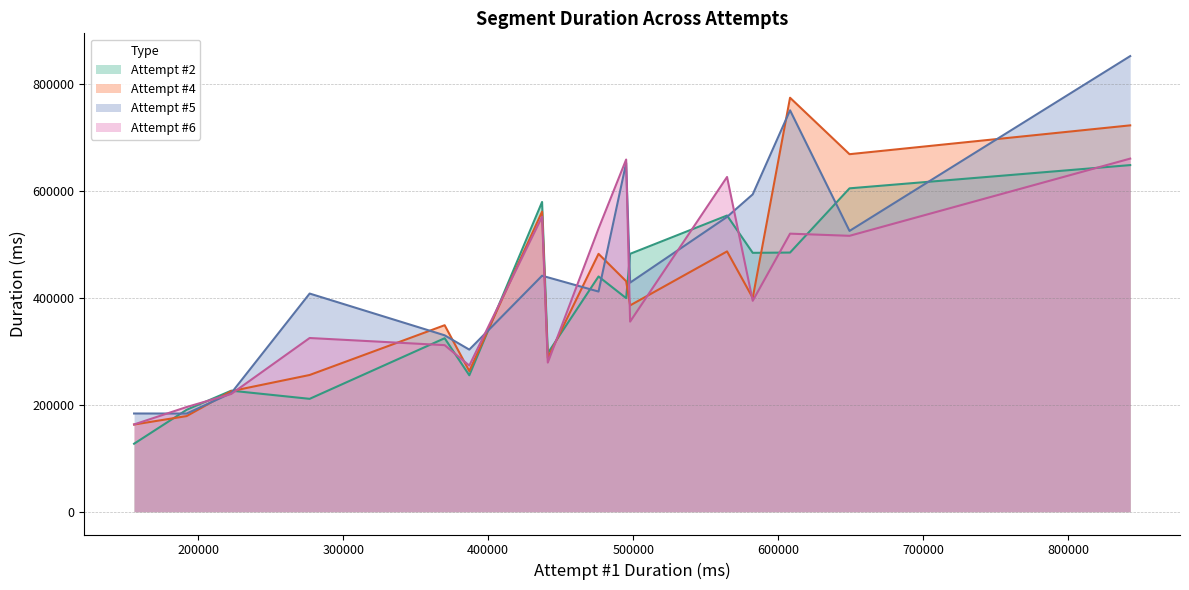

What is the sum of all values?

7198981